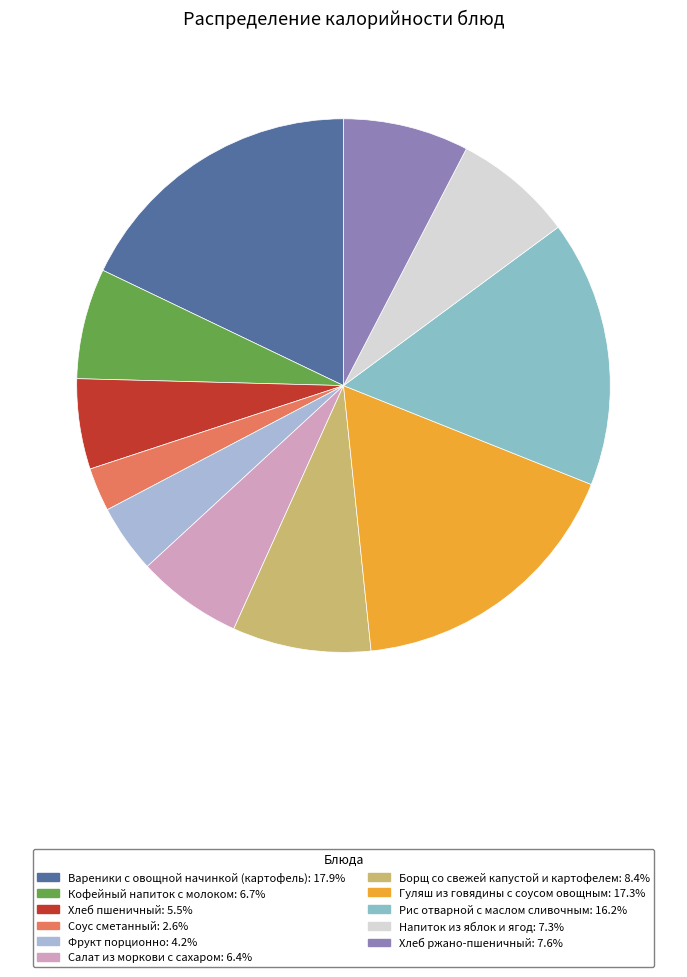

Does any single category account for the majority?

No